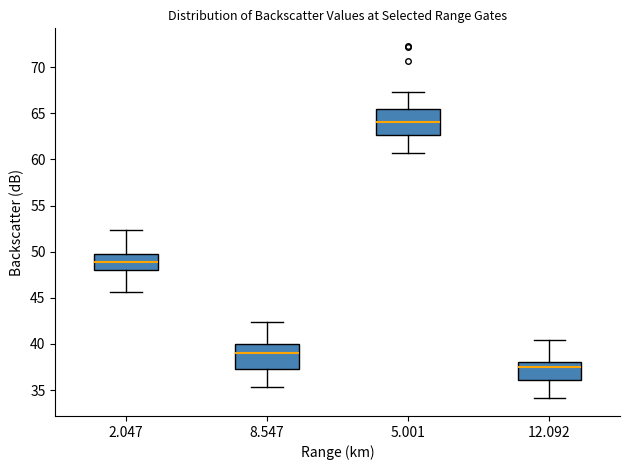

Reading left to right, read every box against the y-axis: the position of its median line, the range the box covers, and the ends of its whiskers. The values are not printed on the chart, so give them approximately, as read against the axis.

2.047: median 49.0, box 48.0 to 50.0, whiskers 45.5 to 52.5
8.547: median 39.0, box 37.5 to 40.0, whiskers 35.5 to 42.5
5.001: median 64.0, box 62.5 to 65.5, whiskers 60.5 to 67.5
12.092: median 37.5, box 36.0 to 38.0, whiskers 34.0 to 40.5